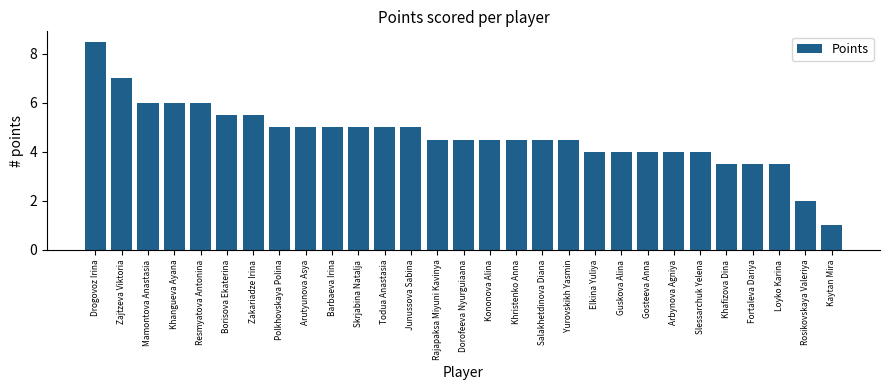

What is the approximate value at Borisova Ekaterina?

5.5